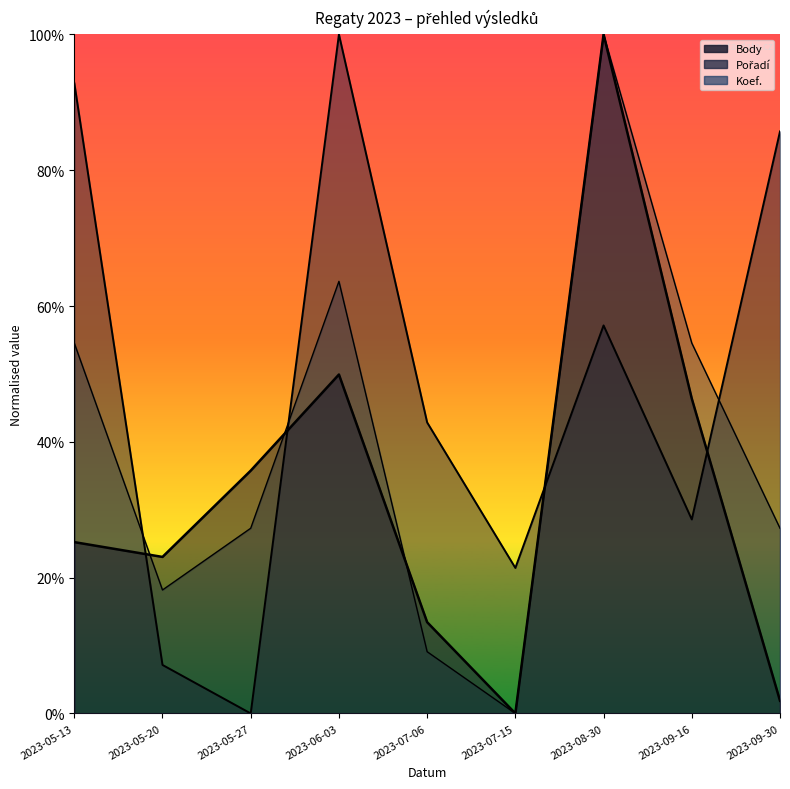

Is it true that Body equals 100.0 at 2023-08-30?

True